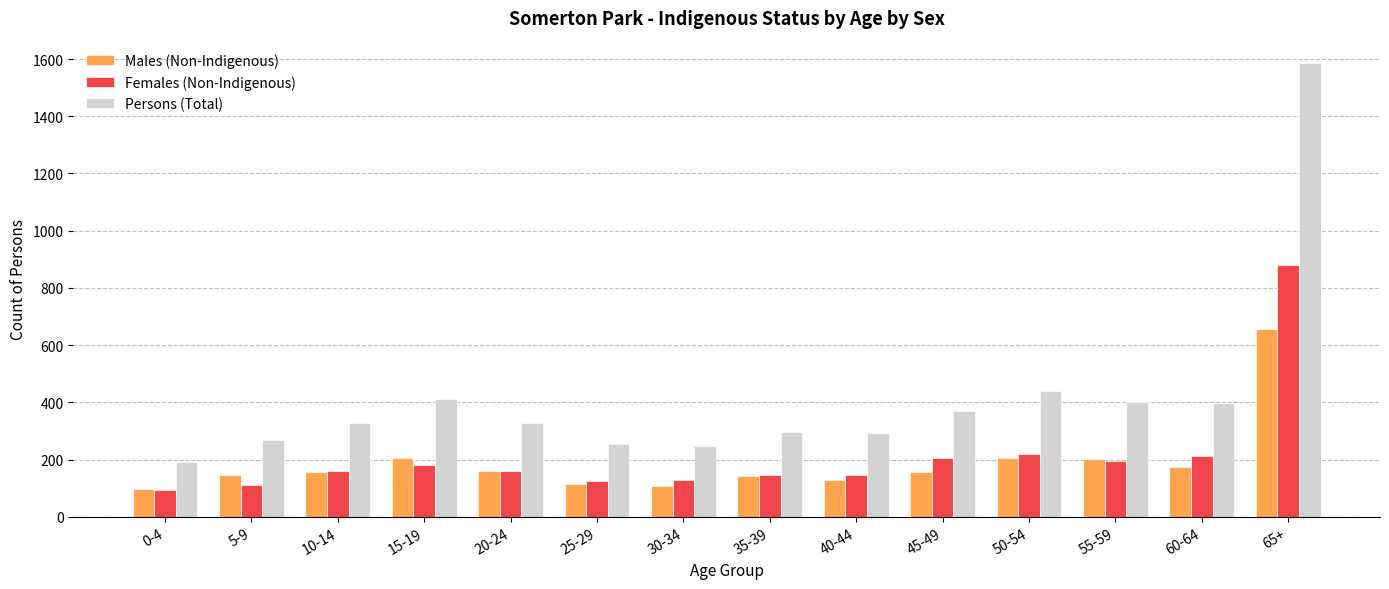

Which series has the largest total across all categories?

Persons (Total)